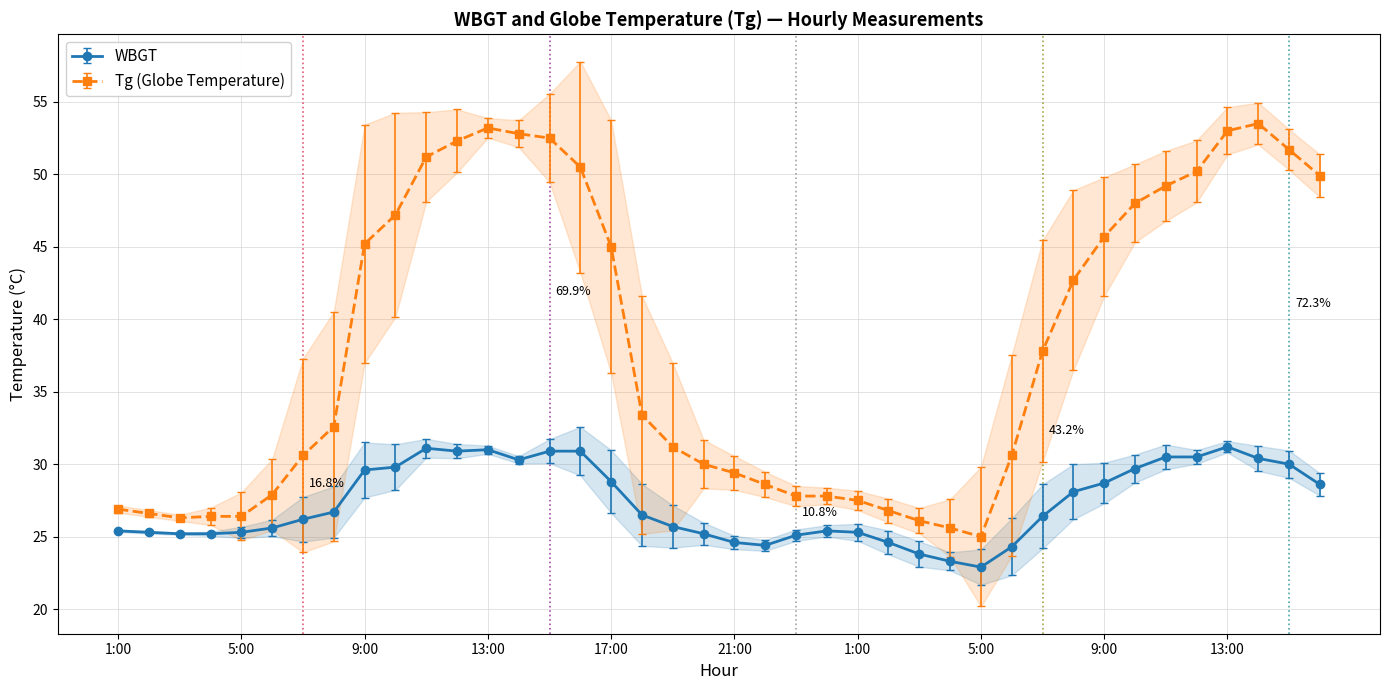

How many series are shown in this chart?

2